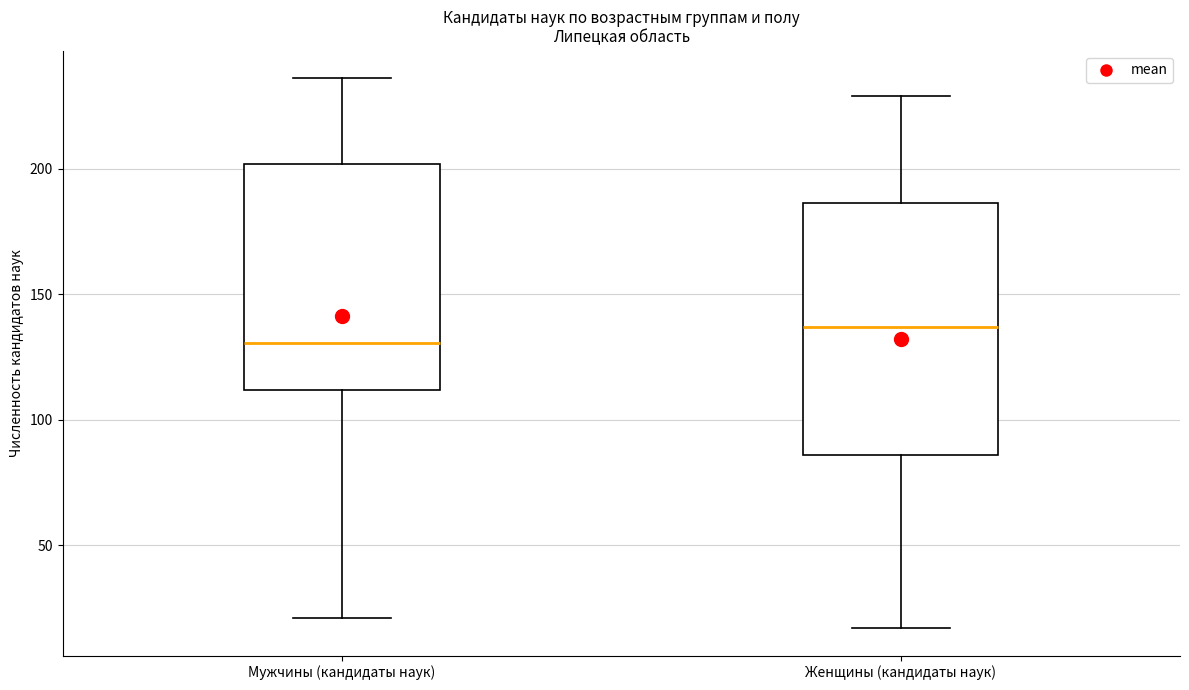

Which box is the tallest, from its lower edge to its upper edge?

Женщины (кандидаты наук)